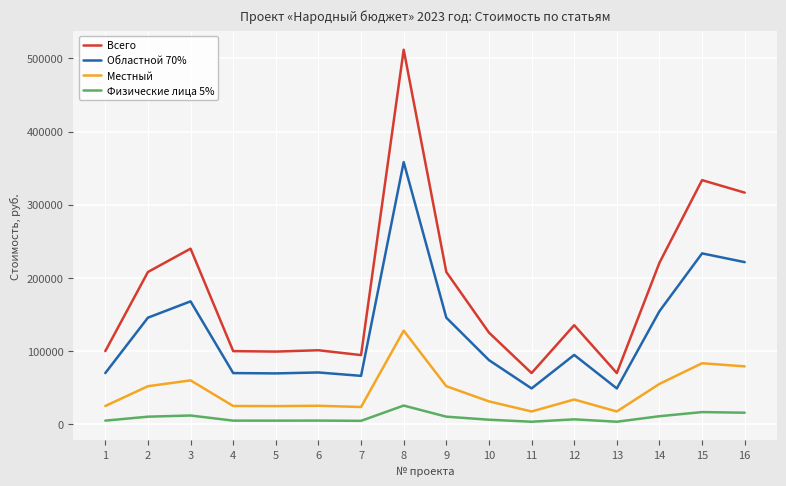

Rank the series by their maximum value, from lowest to highest.

Физические лица 5%, Местный, Областной 70%, Всего